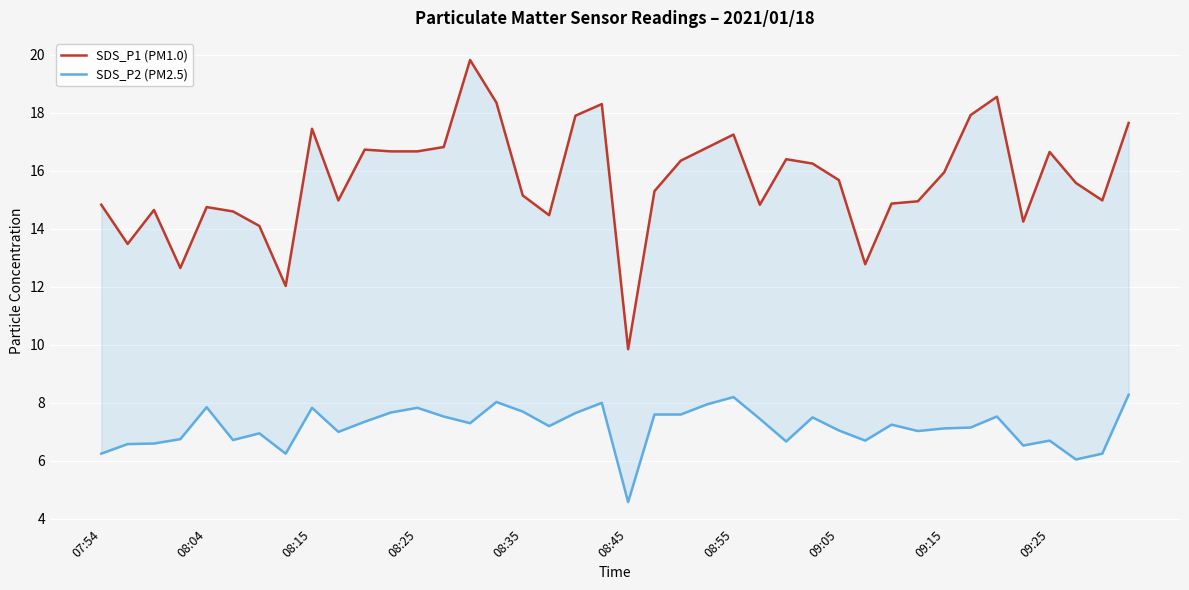

Is it true that SDS_P2 (PM2.5) equals 7.5 at 34?

True